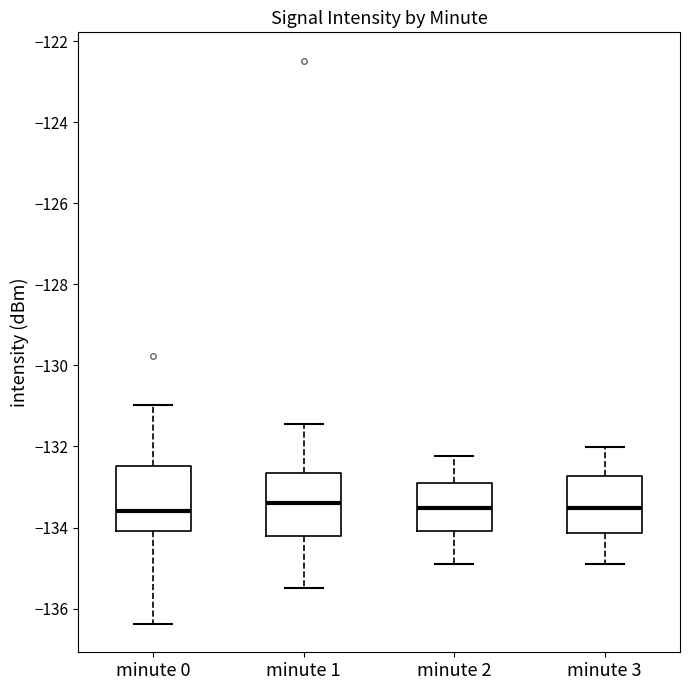

Reading left to right, read every box against the y-axis: the position of its median line, the range the box covers, and the ends of its whiskers. The values are not printed on the chart, so give them approximately, as read against the axis.

minute 0: median -133.6, box -134.0 to -132.4, whiskers -136.4 to -131.0
minute 1: median -133.4, box -134.2 to -132.6, whiskers -135.4 to -131.4
minute 2: median -133.6, box -134.0 to -132.8, whiskers -135.0 to -132.2
minute 3: median -133.6, box -134.2 to -132.8, whiskers -135.0 to -132.0